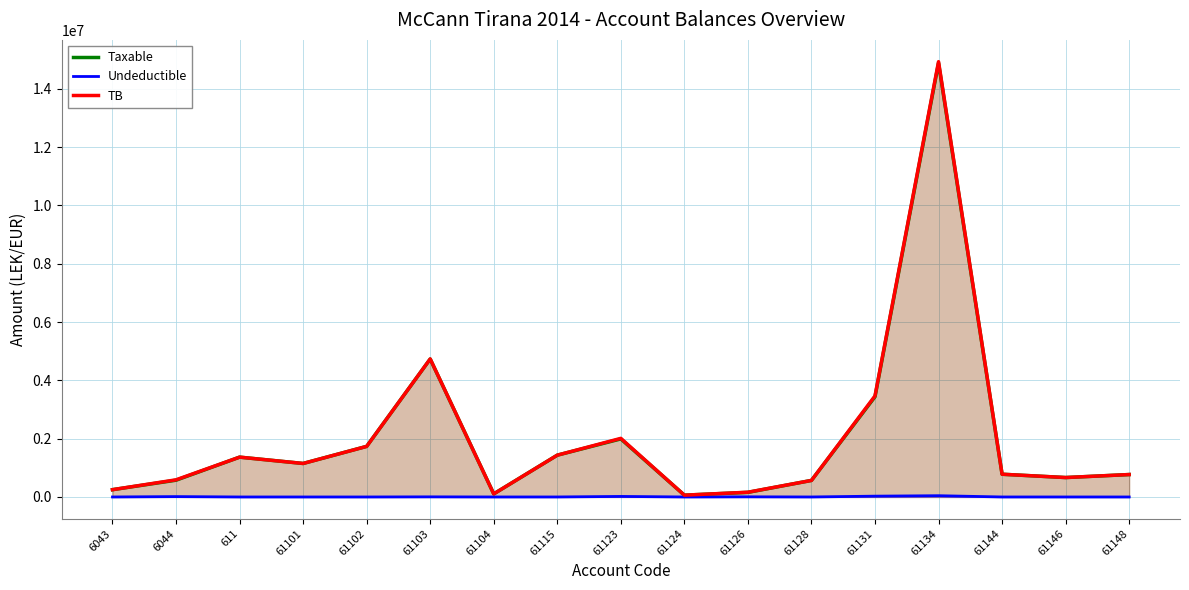

Is it true that TB equals 567460.5 at 61128?

True